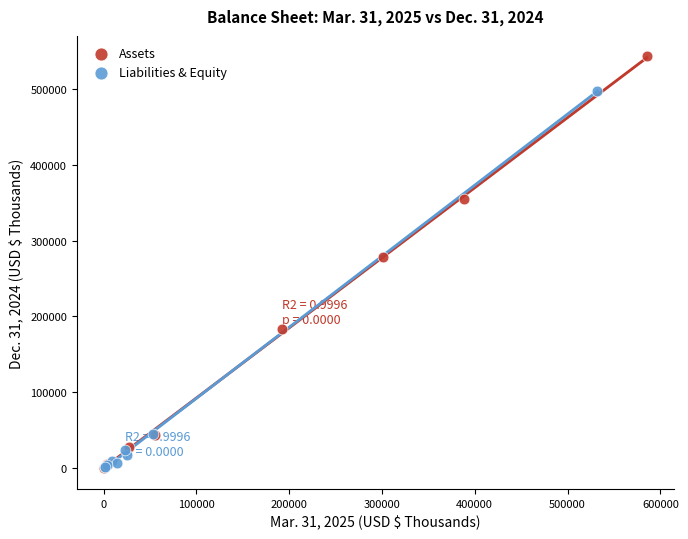

What are all the series names shown in the legend?

Assets, Liabilities & Equity